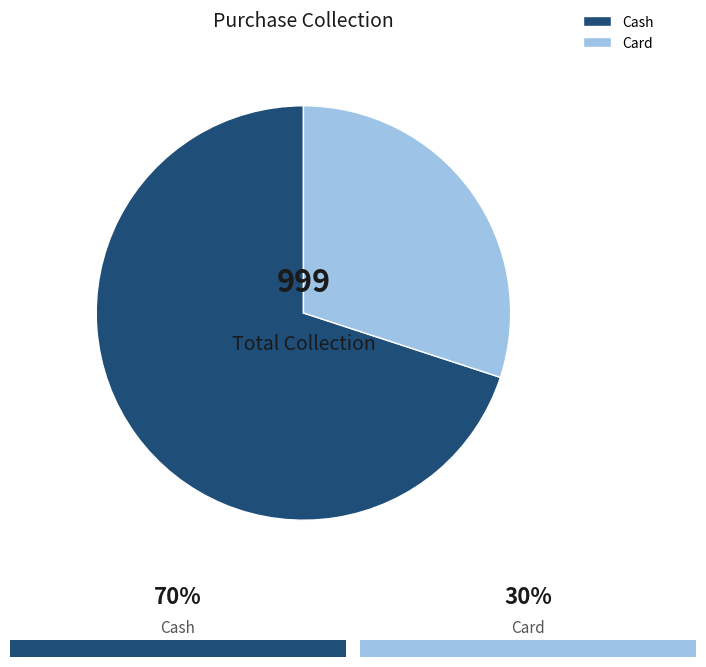

The Cash slice represents 76% of the pie. True or false?

False